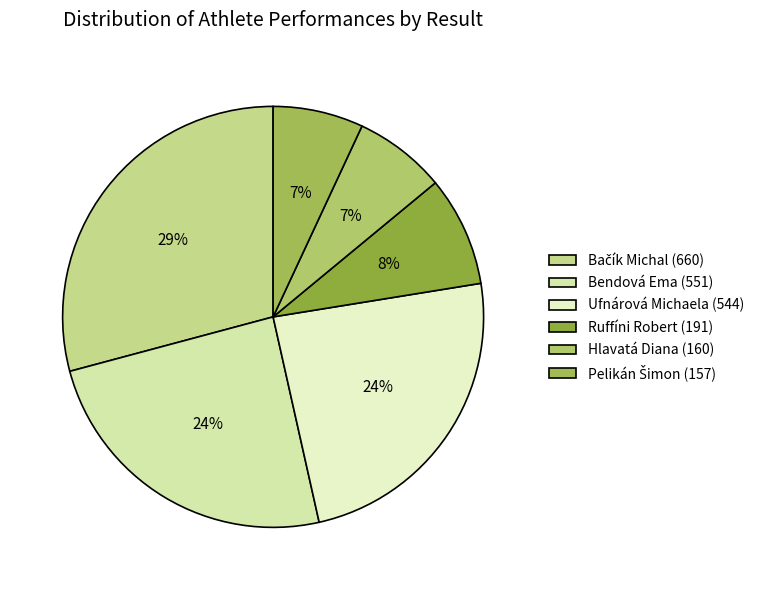

Which slice is the largest?

Bačík Michal (660)